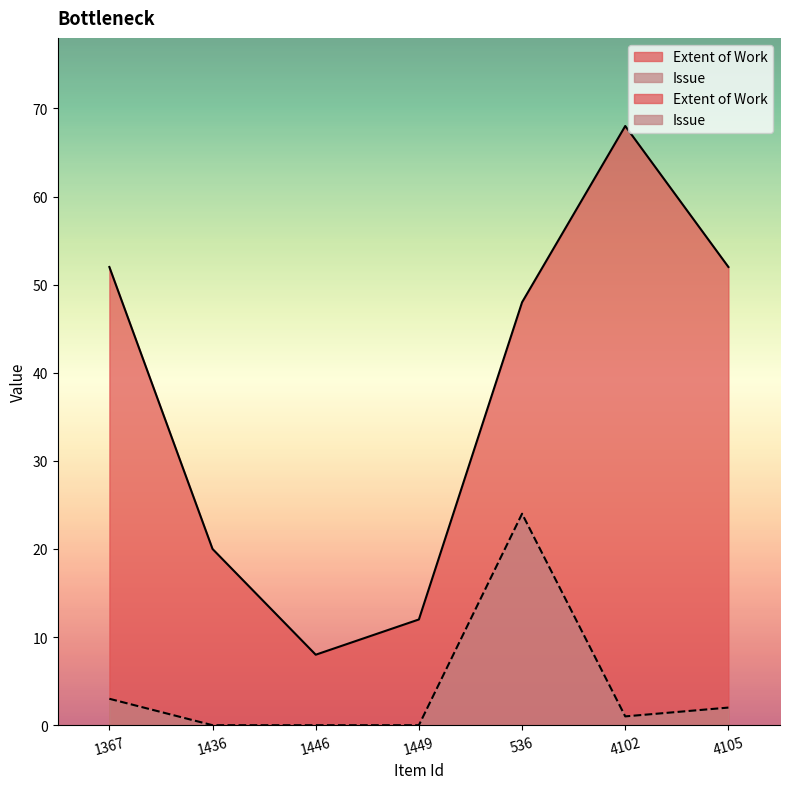

What position from the left is 1367?

1